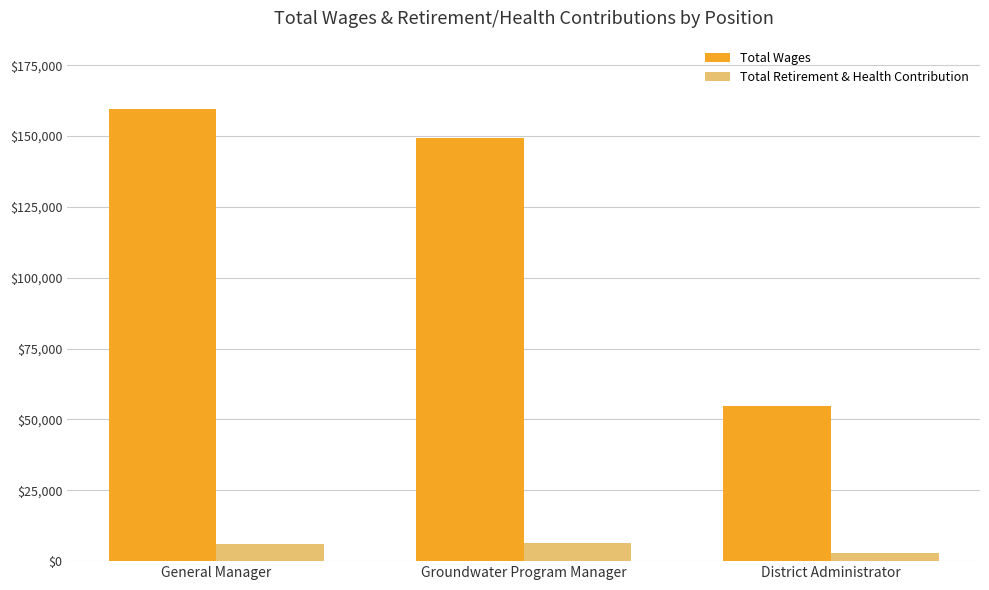

Which category has the lowest value in the Total Wages series?

District Administrator